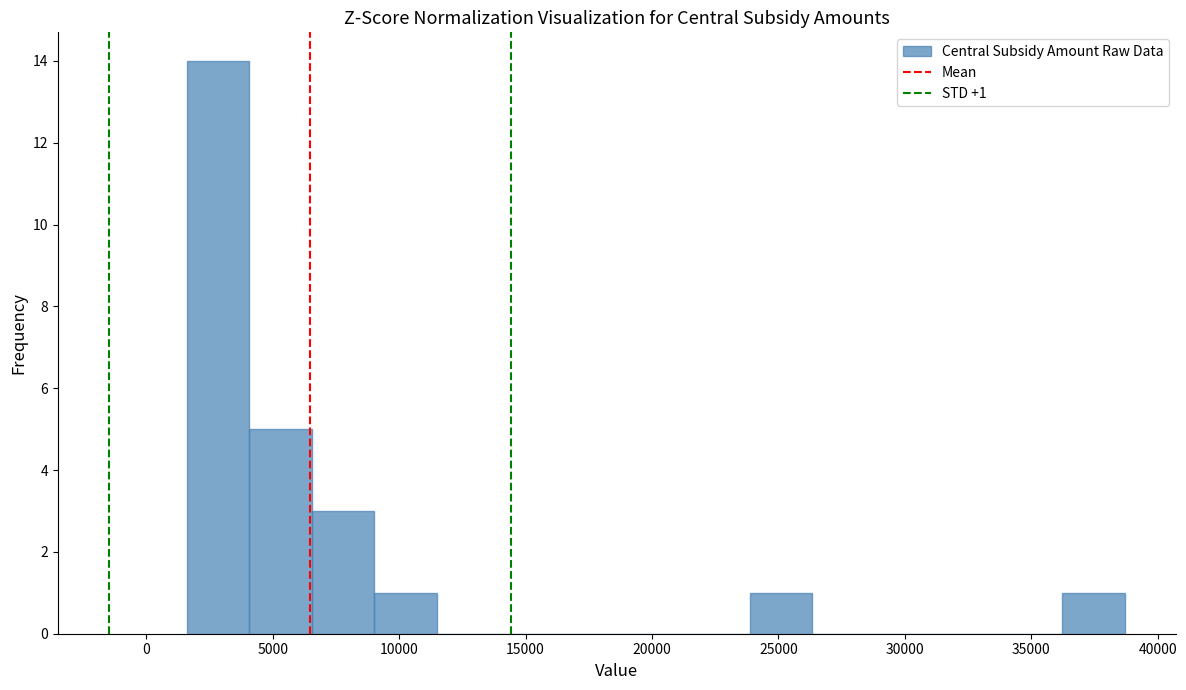

Which range on the x-axis has the tallest bar?

1500 to 4000